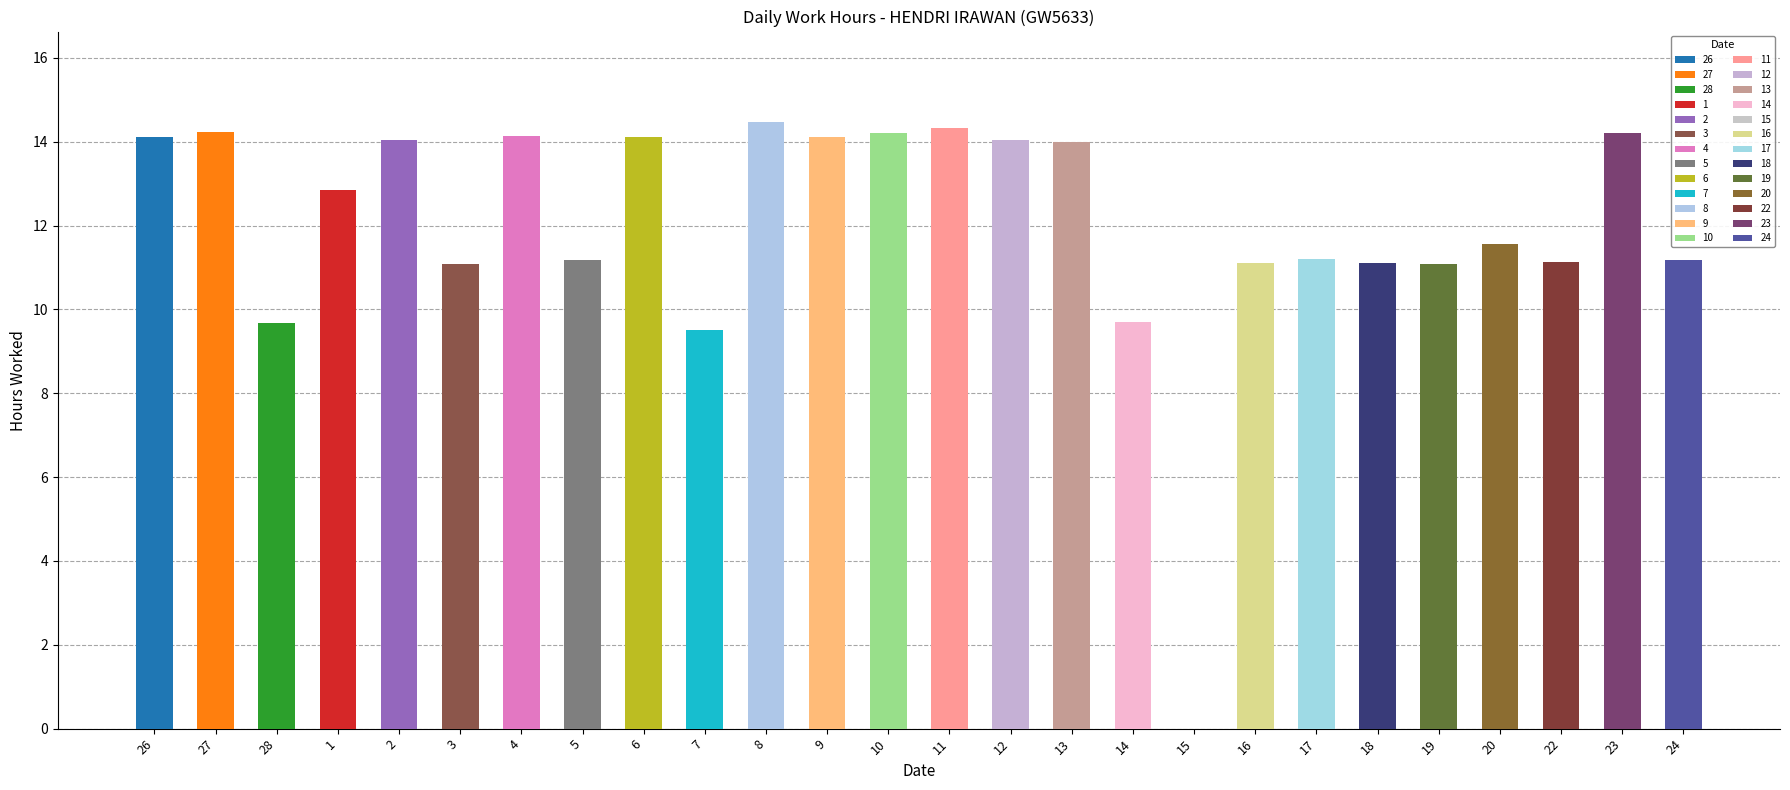

What is the change in value from 5 to 16?

-0.1